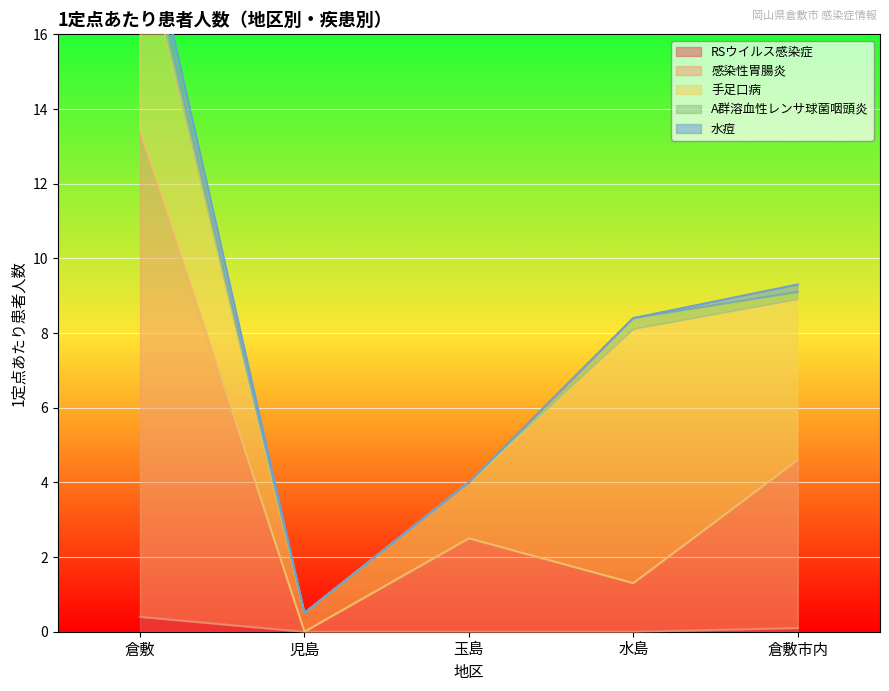

List the series in order of their peak value, highest first.

感染性胃腸炎, 手足口病, 水痘, RSウイルス感染症, A群溶血性レンサ球菌咽頭炎